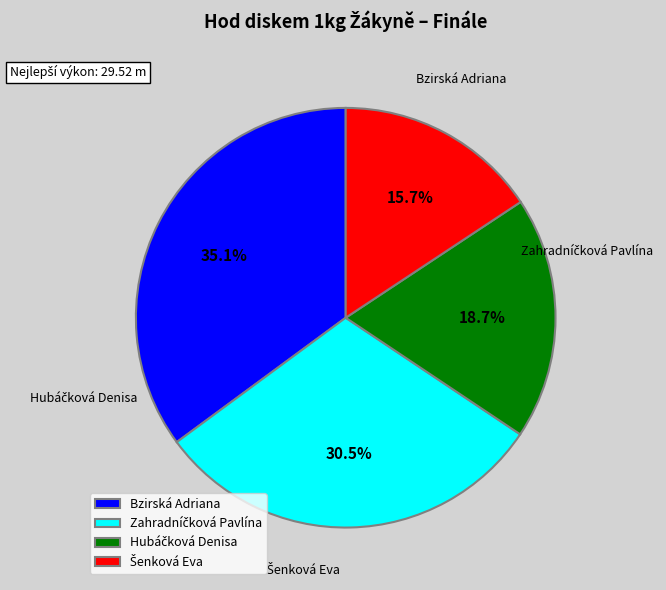

What is the largest slice in the pie chart?

Bzirská Adriana